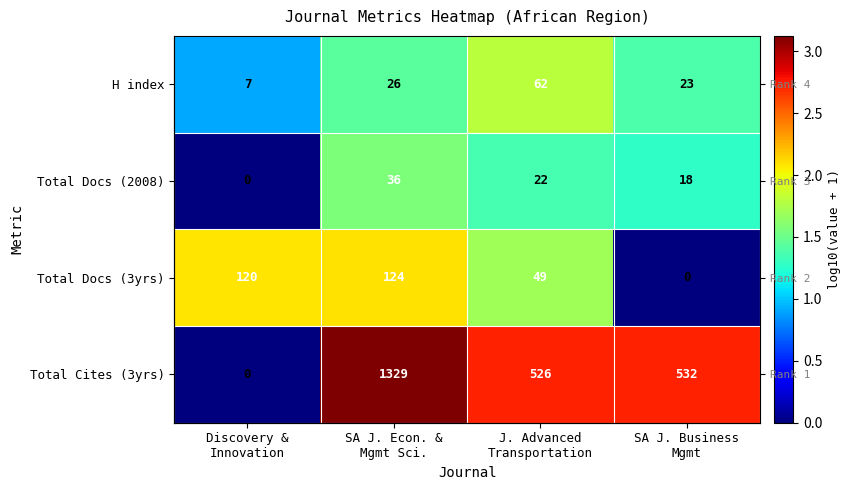

What is the difference between the maximum and minimum values in the Total Docs (2008) series?

1.6